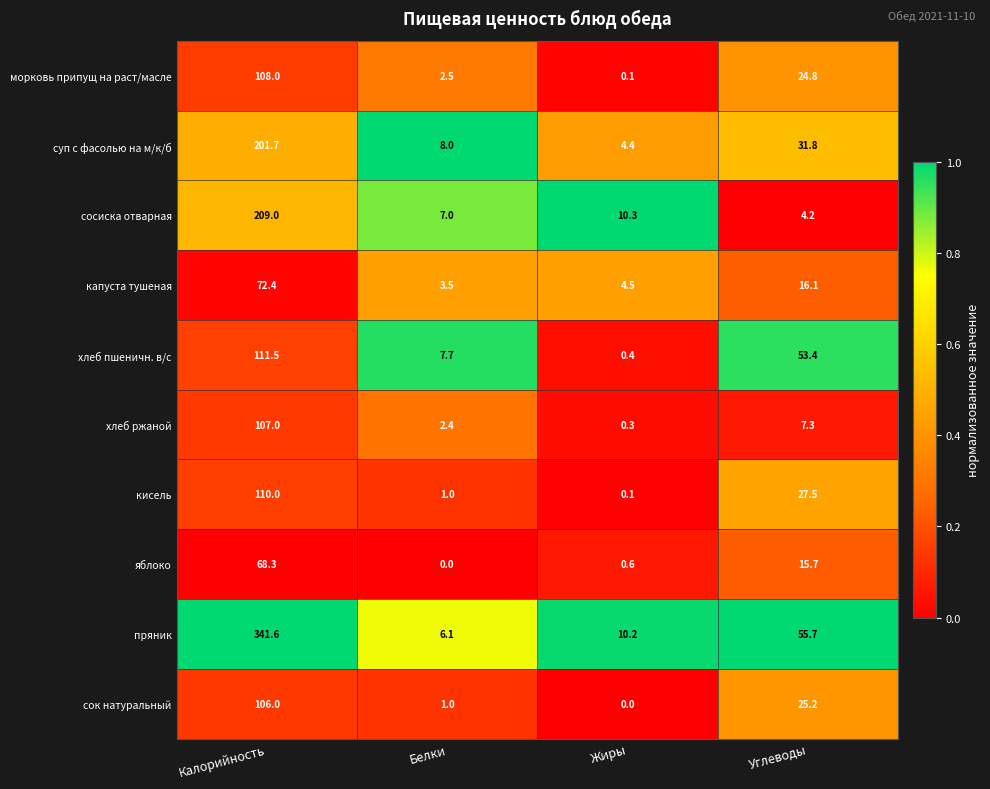

What is the difference between the maximum and minimum values in the сосиска отварная series?

204.8